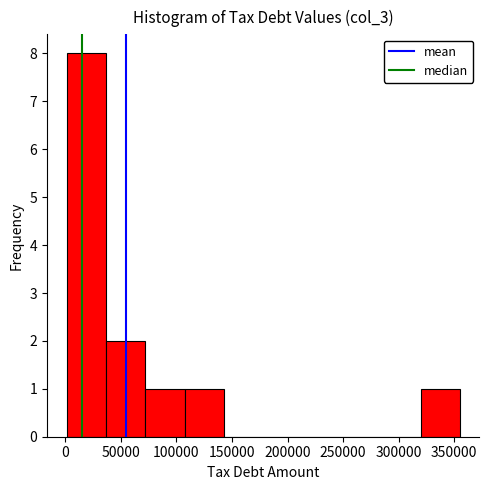

Reading left to right, list every bar in this chart as the range it spans on the x-axis followed by its height. Neither the bar edges nor the heights are printed on the chart, so give them approximately, as read against the axes.

0 to 35000: 8
35000 to 70000: 2
70000 to 105000: 1
105000 to 145000: 1
145000 to 180000: 0
180000 to 215000: 0
215000 to 250000: 0
250000 to 285000: 0
285000 to 320000: 0
320000 to 355000: 1